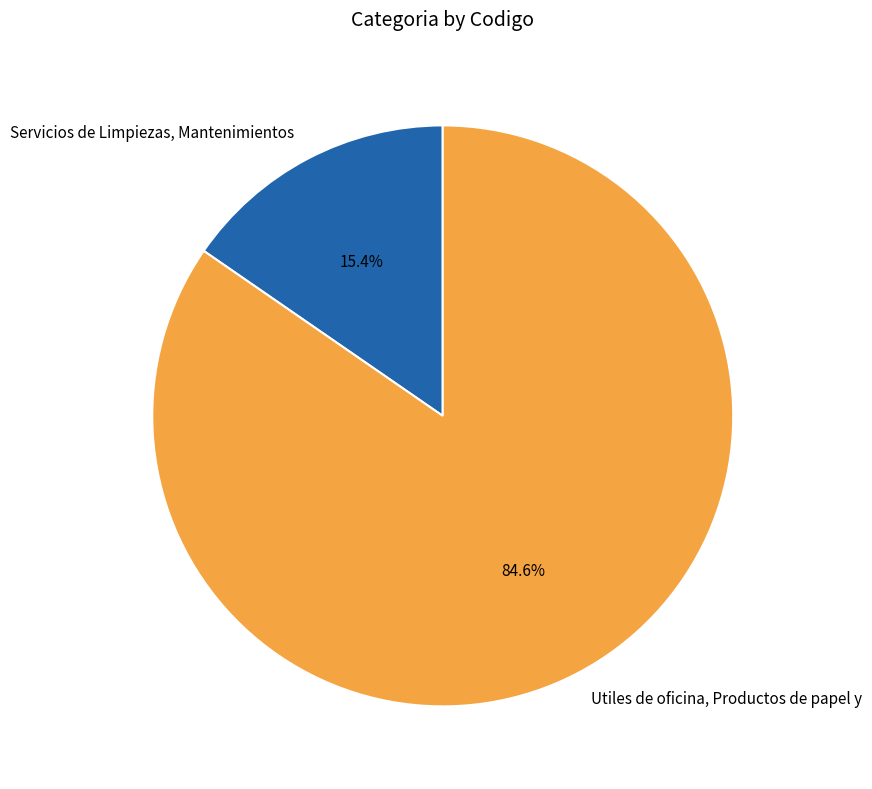

What is the majority slice?

Utiles de oficina, Productos de papel y